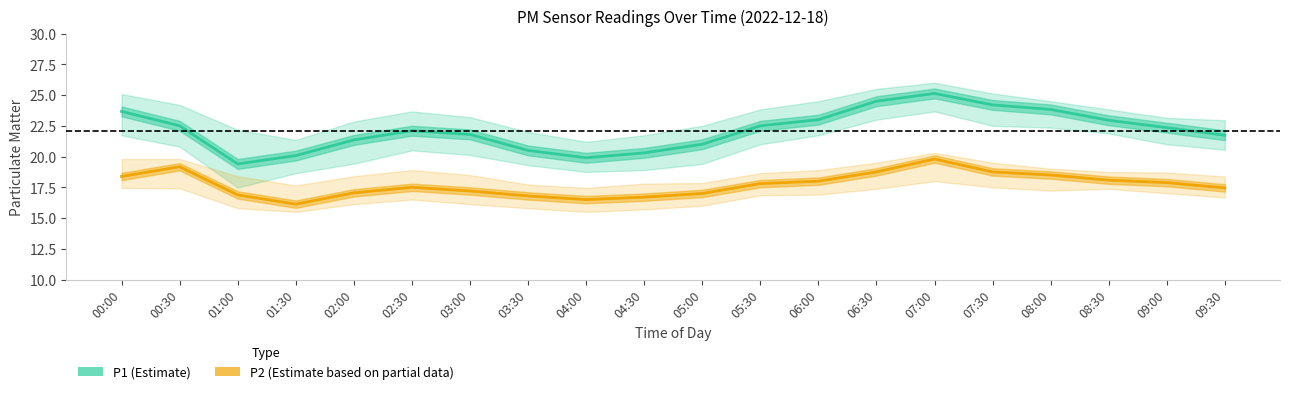

Which has a higher value, 05:00 or 03:00?

03:00